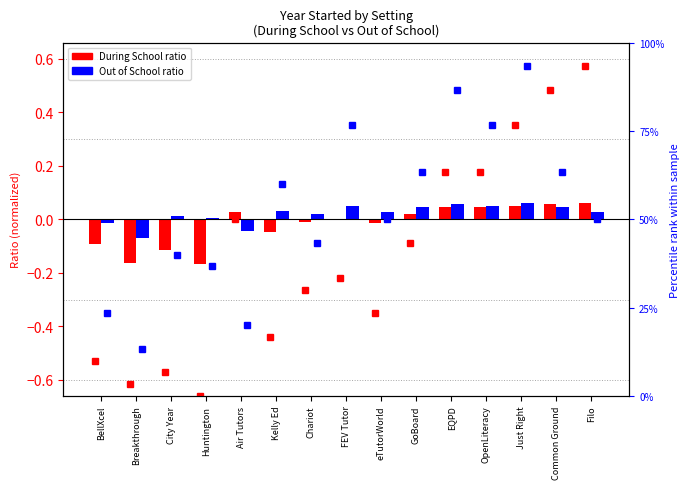

How many series are shown in this chart?

4